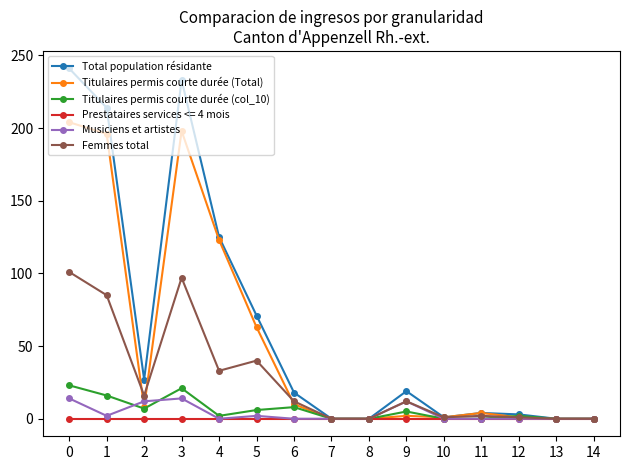

Is this an area chart (filled region under the line)?

No